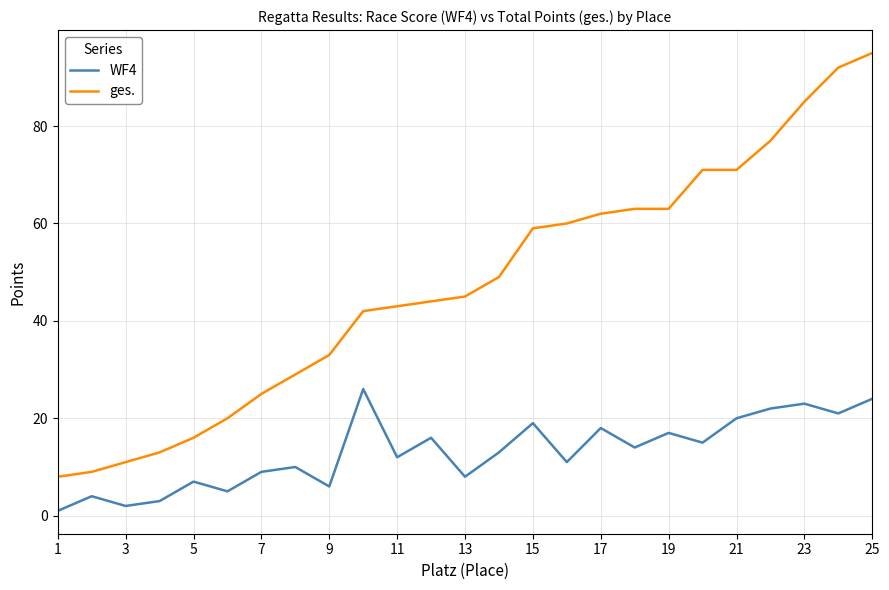

True or false: WF4 has more than 0 interior local peaks.

True